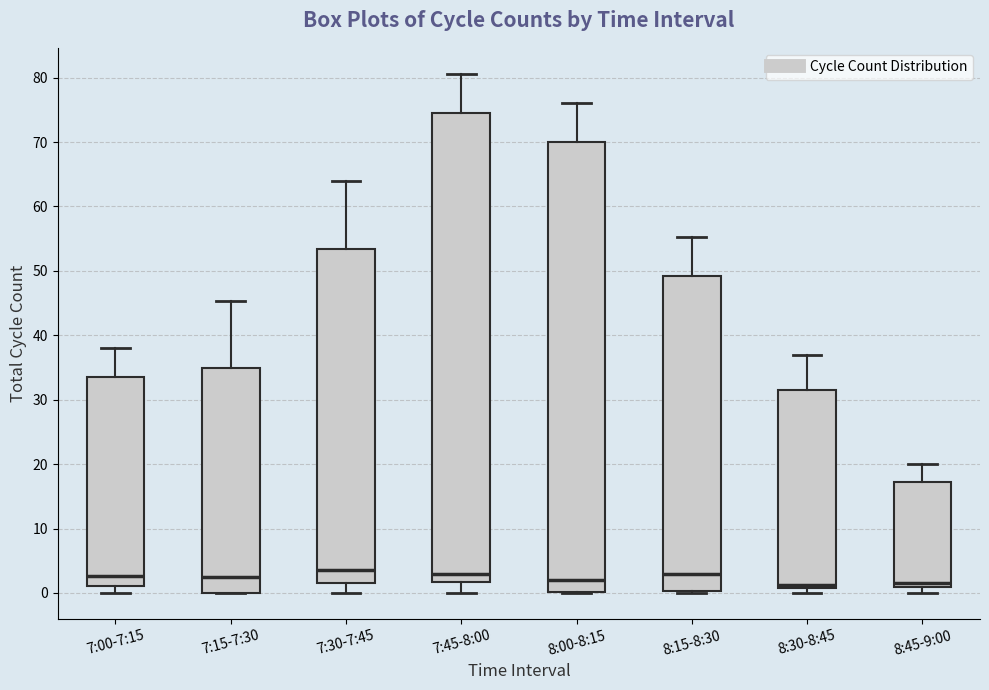

Reading left to right, transcribe this box plot: for each box, give where its median line is, the range the box spans, and where its two whiskers end, as read against the y-axis. The values are not printed on the chart, so give them approximately, as read against the axis.

7:00-7:15: median 3, box 1 to 34, whiskers 0 to 38
7:15-7:30: median 3, box 0 to 35, whiskers 0 to 45
7:30-7:45: median 4, box 2 to 53, whiskers 0 to 64
7:45-8:00: median 3, box 2 to 75, whiskers 0 to 81
8:00-8:15: median 2, box 0 to 70, whiskers 0 to 76
8:15-8:30: median 3, box 0 to 49, whiskers 0 to 55
8:30-8:45: median 1 (just above the box's lower edge), box 1 to 32, whiskers 0 to 37
8:45-9:00: median 2, box 1 to 17, whiskers 0 to 20